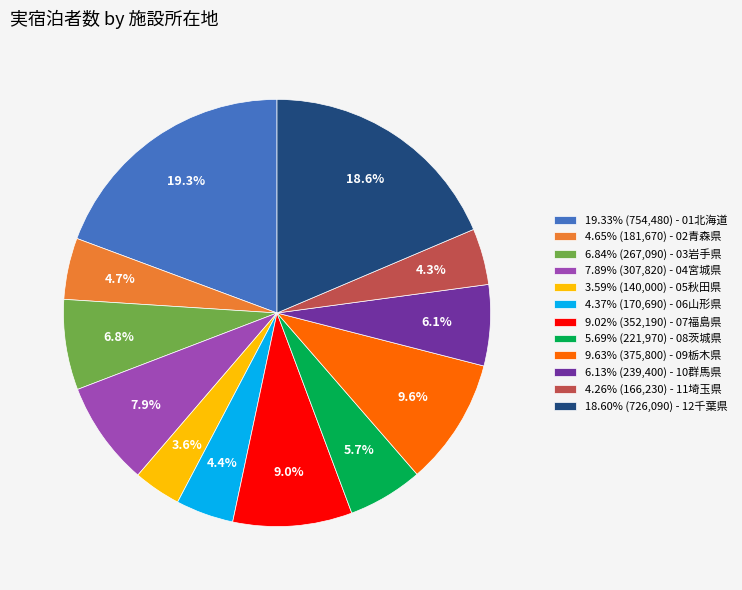

What portion of the pie excludes 5.69% (221,970) - 08茨城県?

94.3%